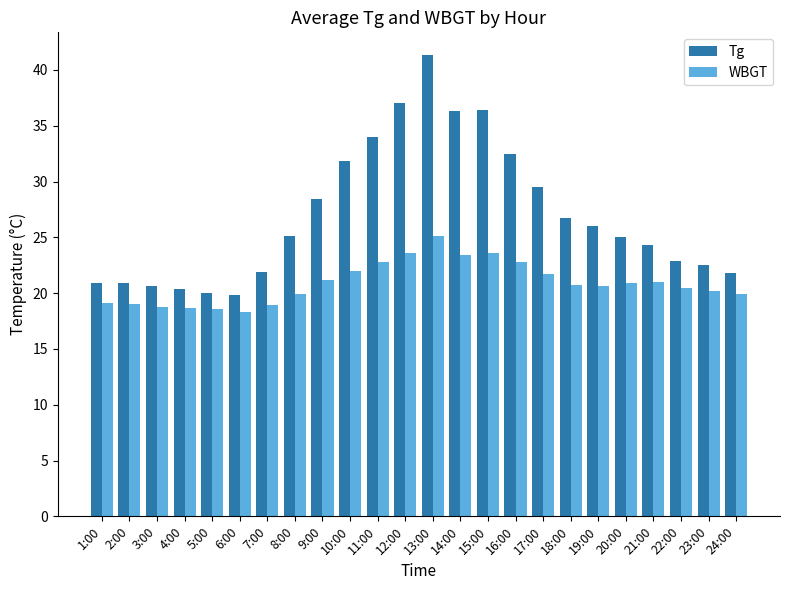

What is the label of the 22nd bar from the left?

22:00